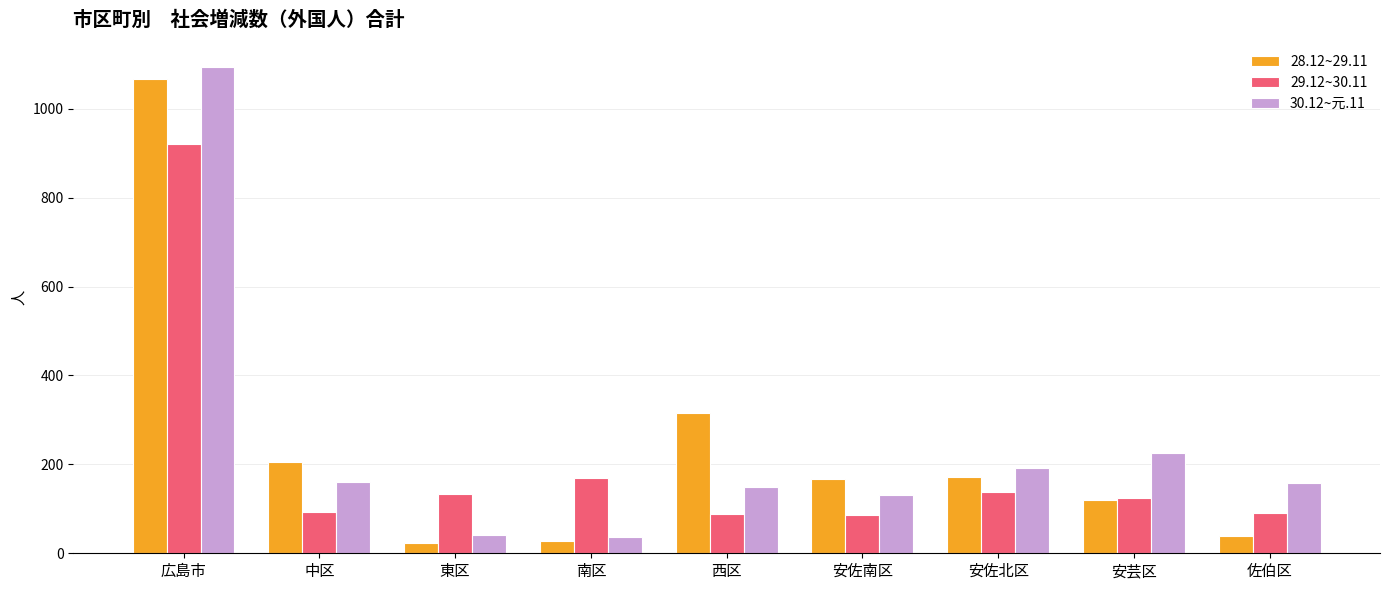

Does the chart contain stacked bars?

No